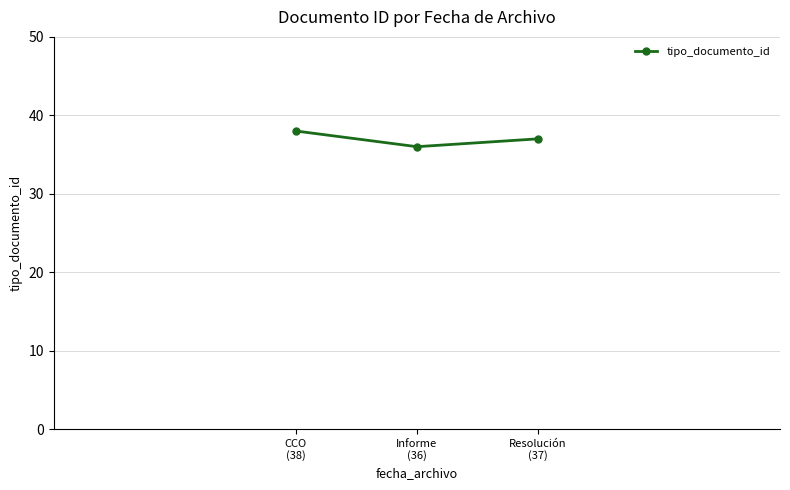

What is the label of the 1st point from the left?

CCO
(38)